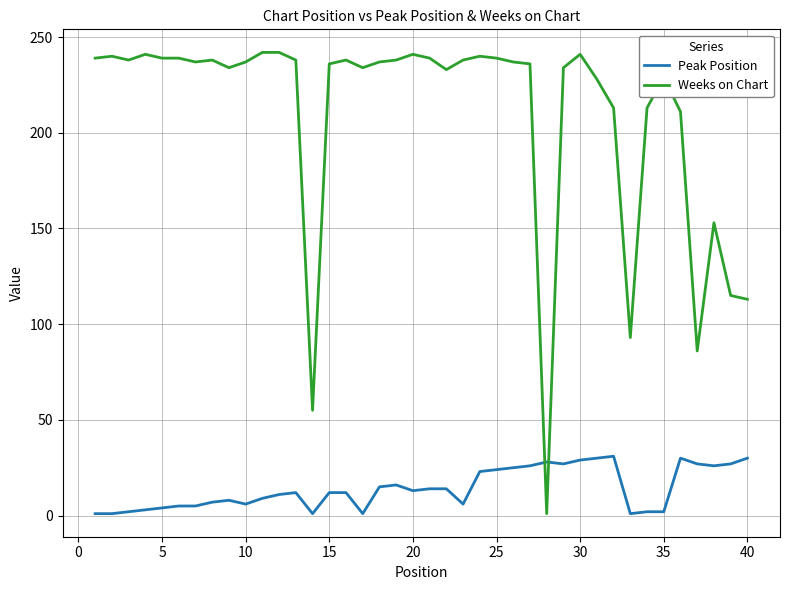

How many times do Weeks on Chart and Peak Position cross each other?

2